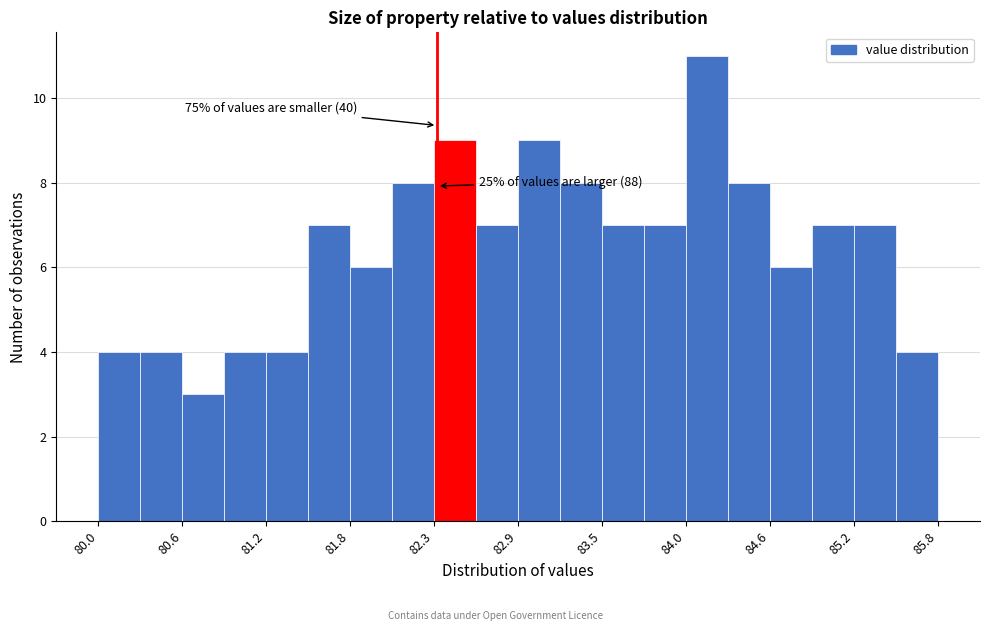

Around what value on the x-axis is the tallest bar? Give the approximate position of its centre, as read against the axis.

84.2